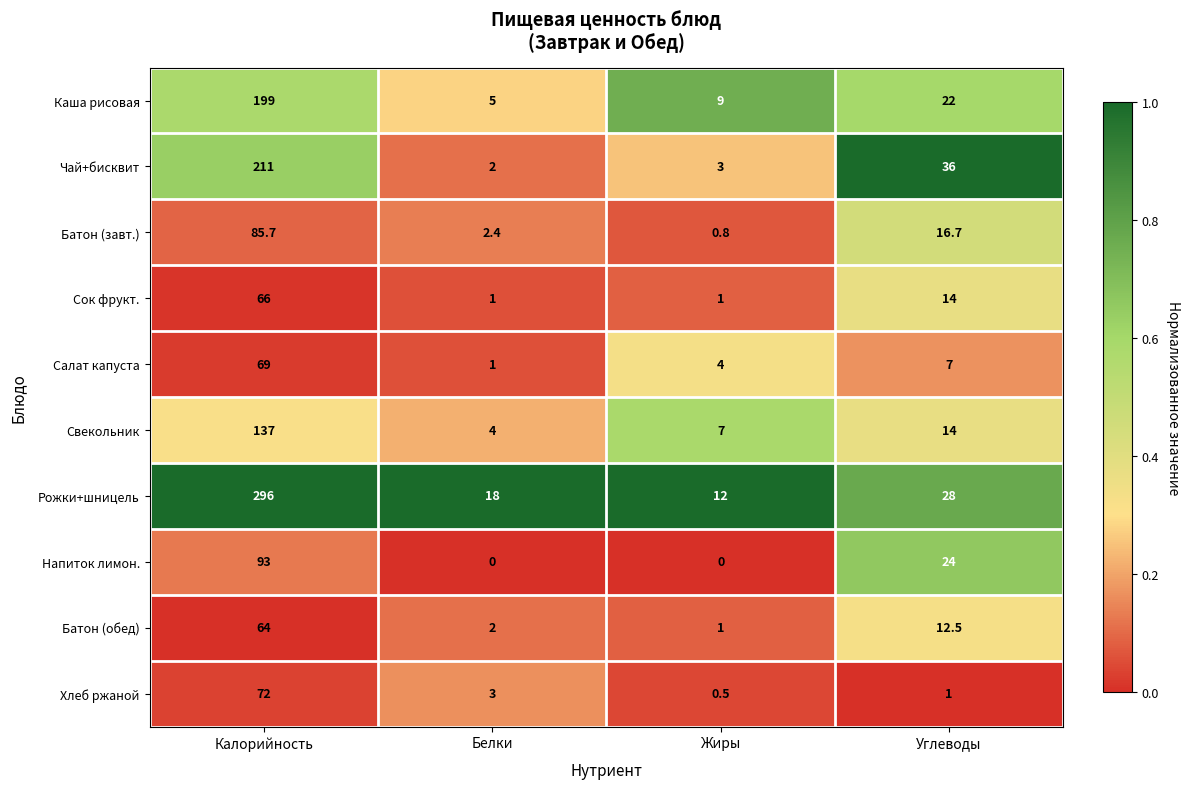

What is the lowest value of the Чай+бисквит series?

2.0